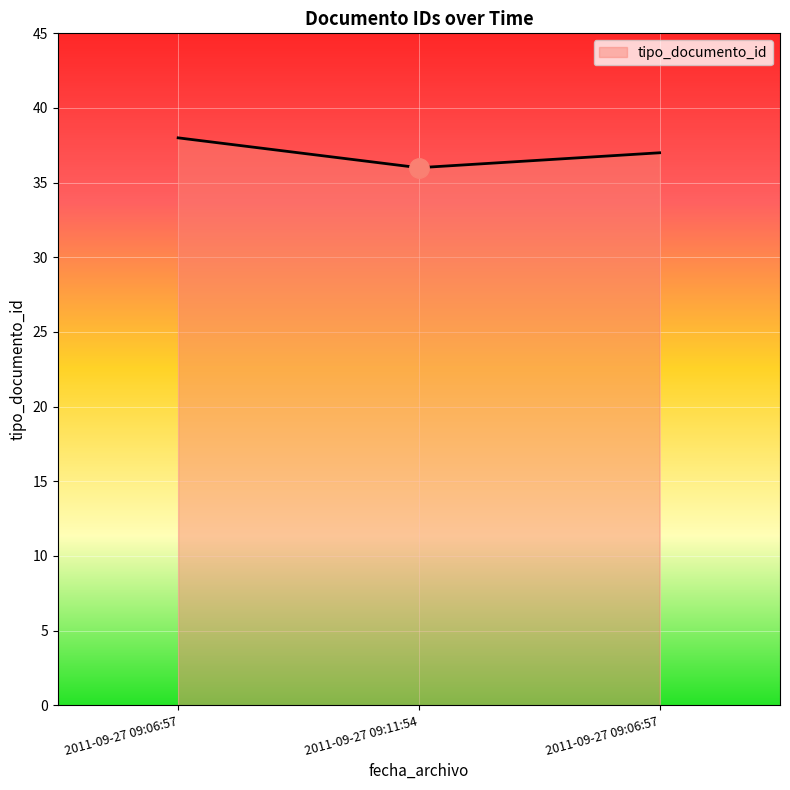

Reading right to left, extract all data points from this chart.

37	36	38